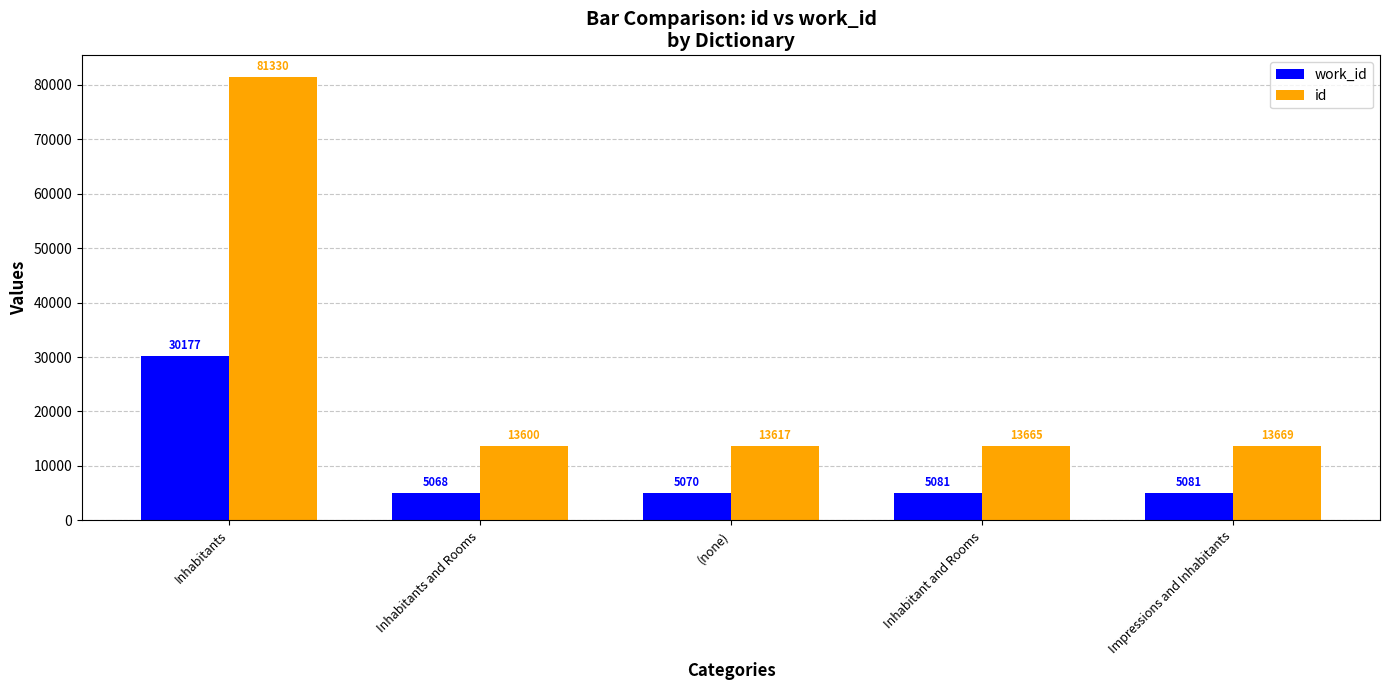

What is the label of the 4th bar from the left?

Inhabitant and Rooms